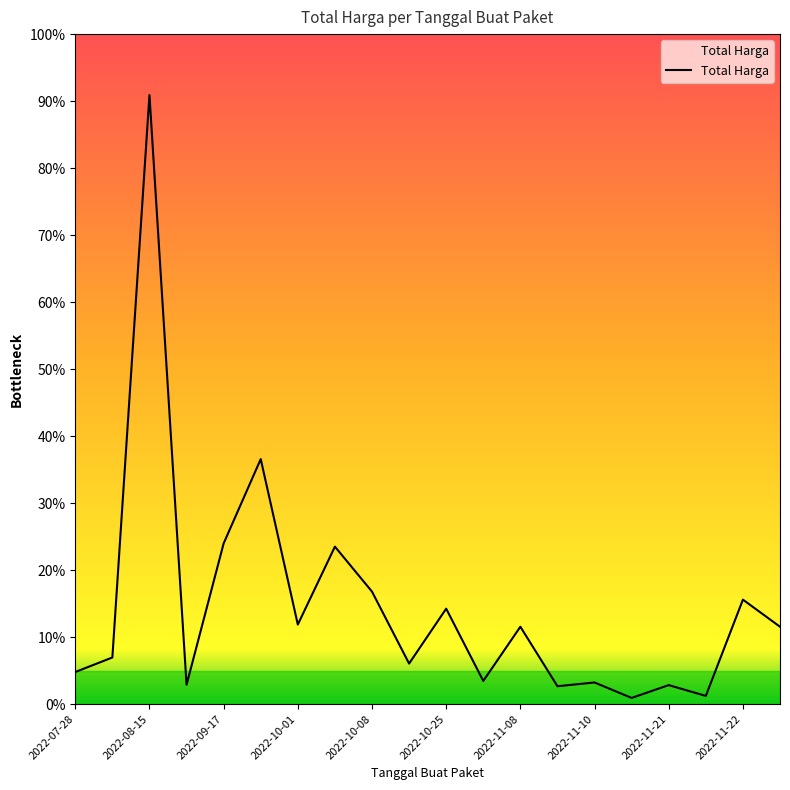

Does the chart have visible grid lines?

No